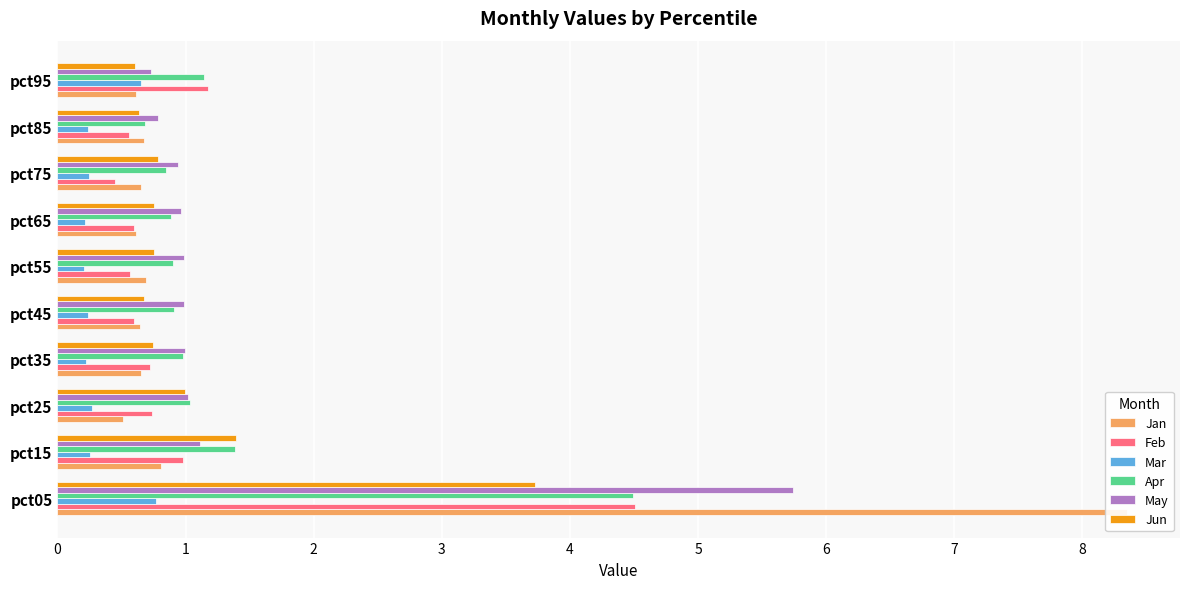

How many series are shown in this chart?

6